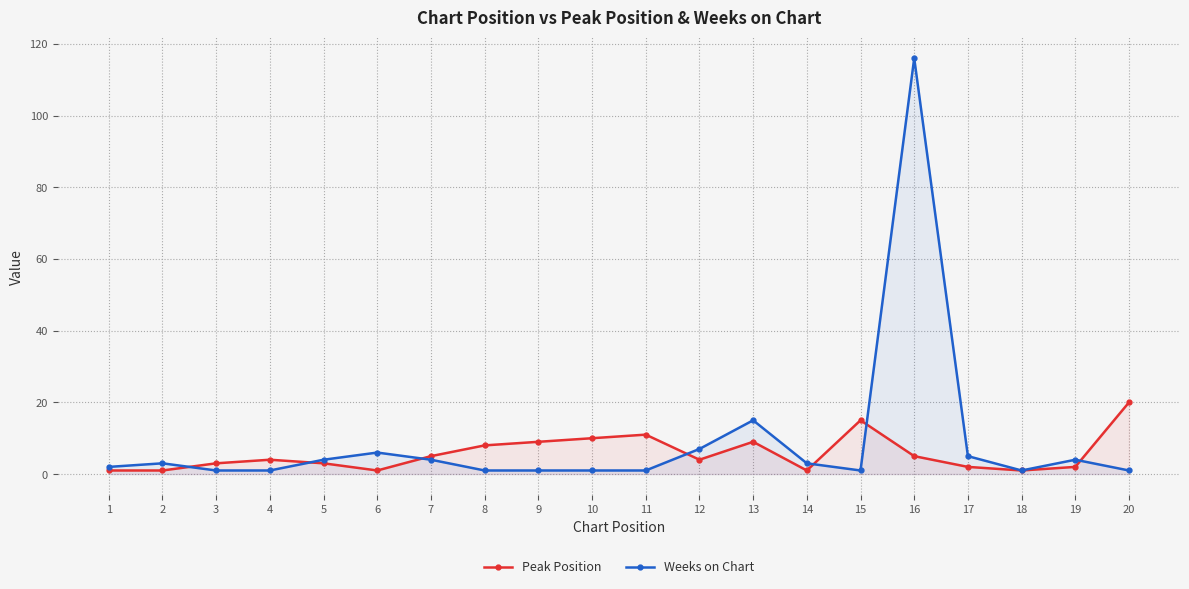

What is the value of the Peak Position point at the 4th from the left?

4